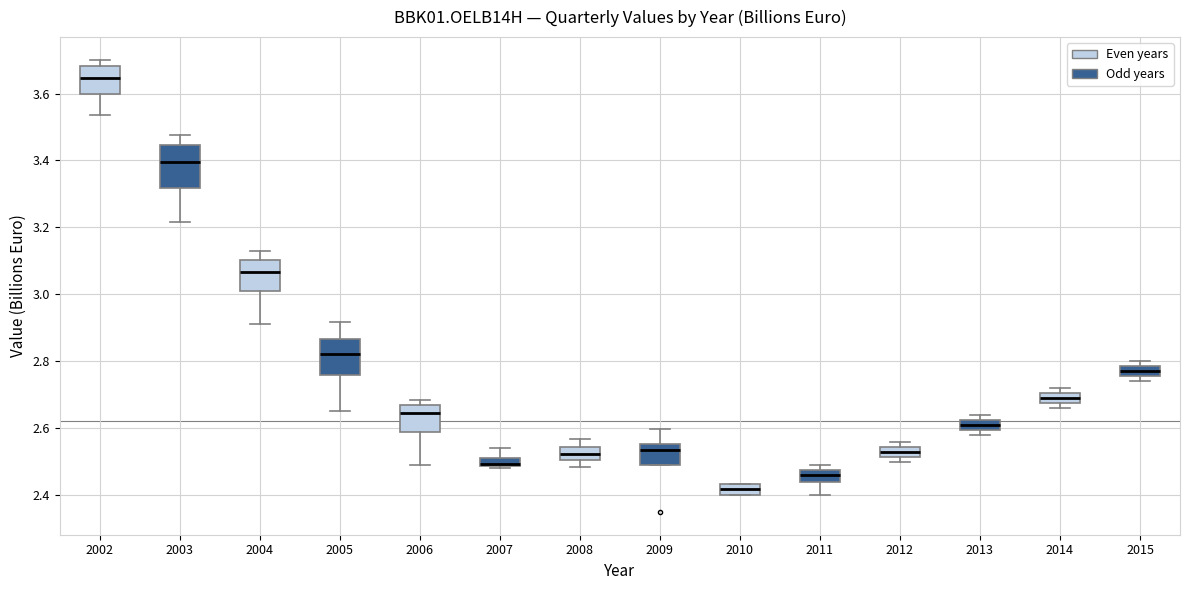

Which box has the highest median line?

2002